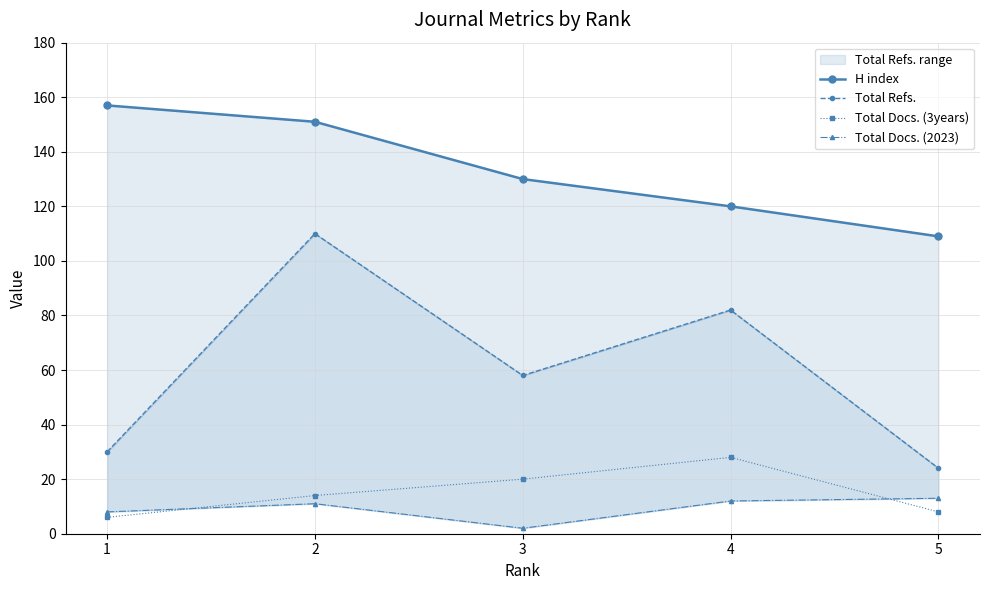

What is the sum of all Total Docs. (3years) values?

76